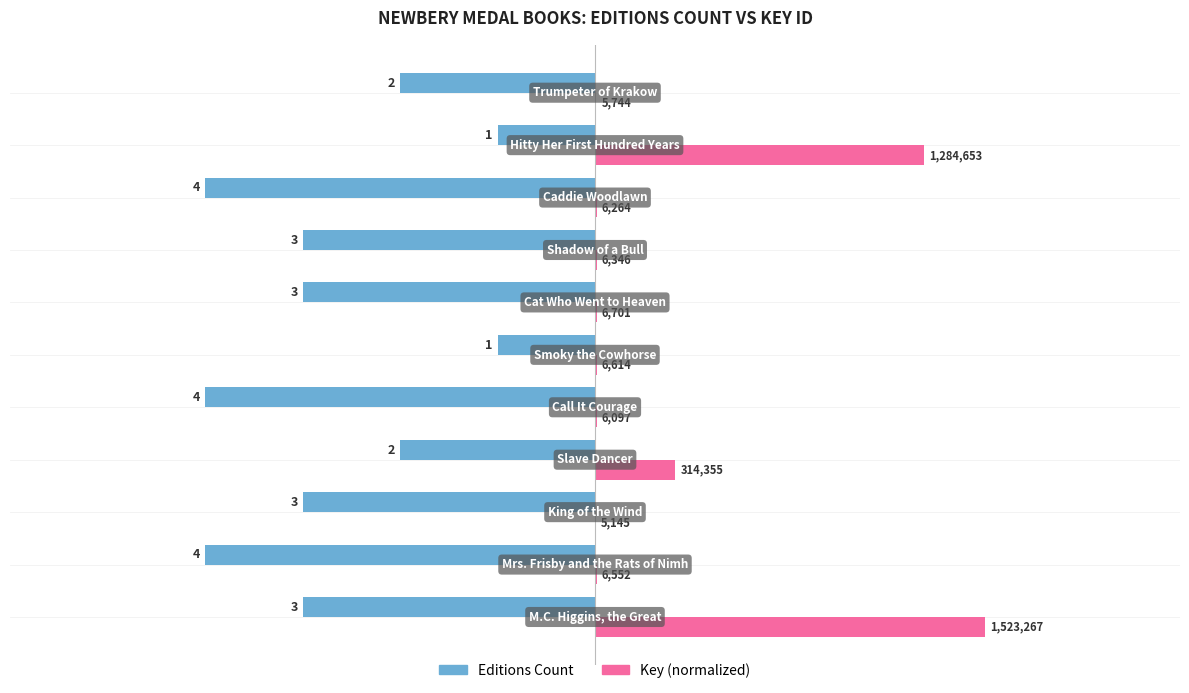

What are all the series names shown in the legend?

Editions Count, Key (normalized)